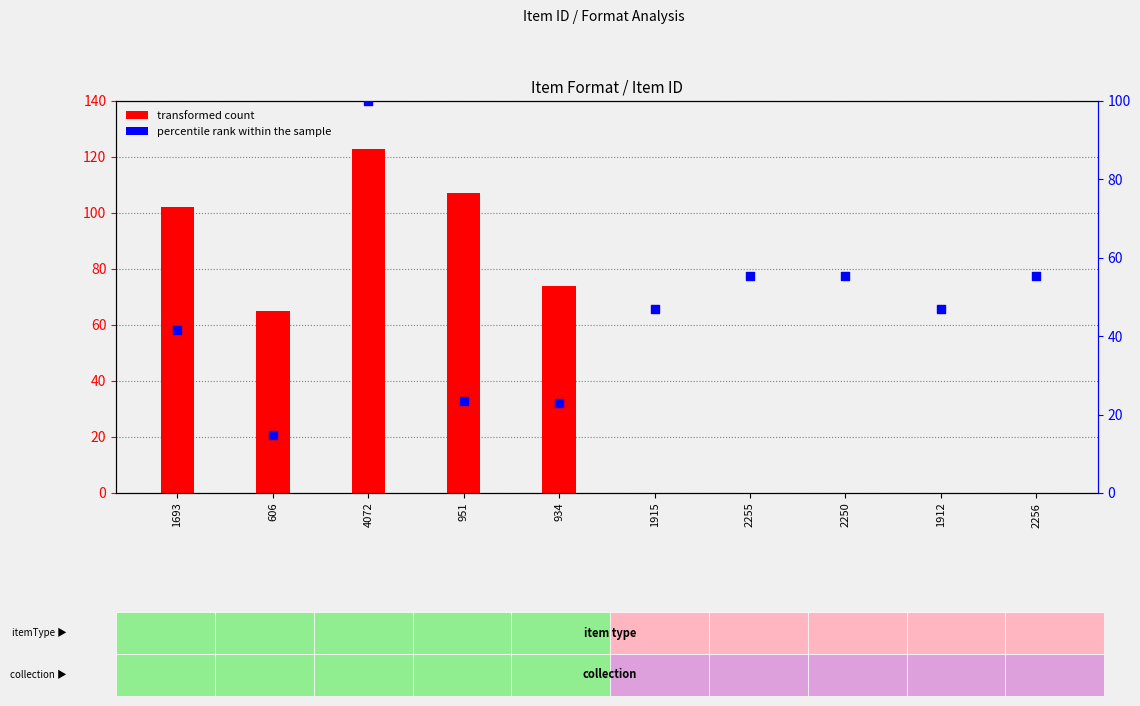

Which series reaches the maximum Y coordinate?

transformed count